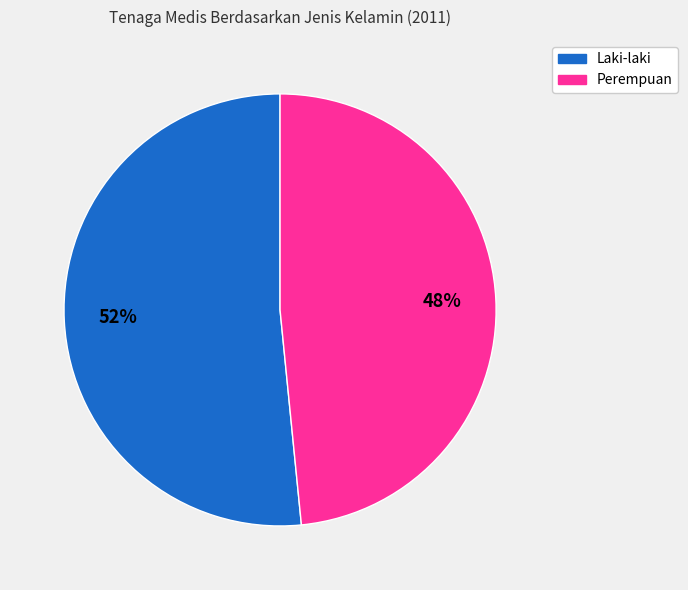

Does any single category account for the majority?

Yes